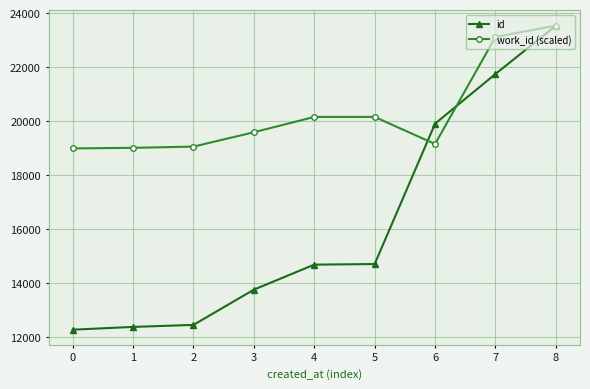

The id series shows 19907.0 at 6. True or false?

True